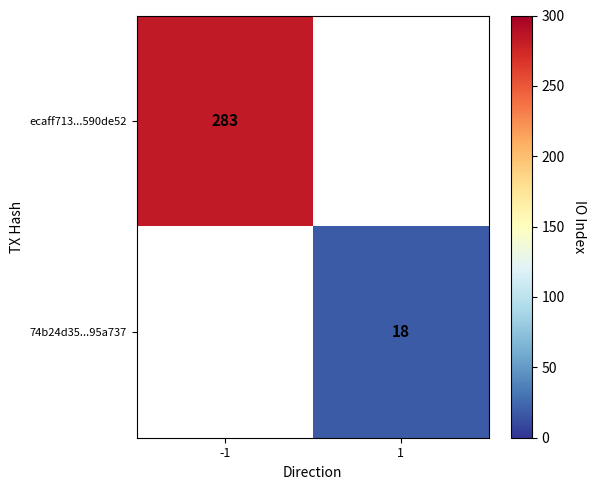

True or false: 74b24d35...95a737 has a value of 10 at 1.

False